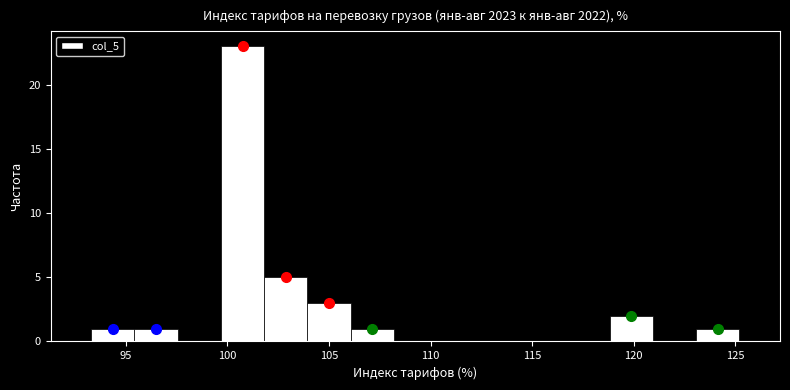

Reading left to right, transcribe this chart: for each bar, give the range it covers on the x-axis and its height. Neither the bar edges nor the heights are printed on the chart, so give them approximately, as read against the axes.

93.5 to 95.5: 1
95.5 to 97.5: 1
97.5 to 99.5: 0
99.5 to 102.0: 23
102.0 to 104.0: 5
104.0 to 106.0: 3
106.0 to 108.0: 1
108.0 to 110.5: 0
110.5 to 112.5: 0
112.5 to 114.5: 0
114.5 to 116.5: 0
116.5 to 119.0: 0
119.0 to 121.0: 2
121.0 to 123.0: 0
123.0 to 125.0: 1